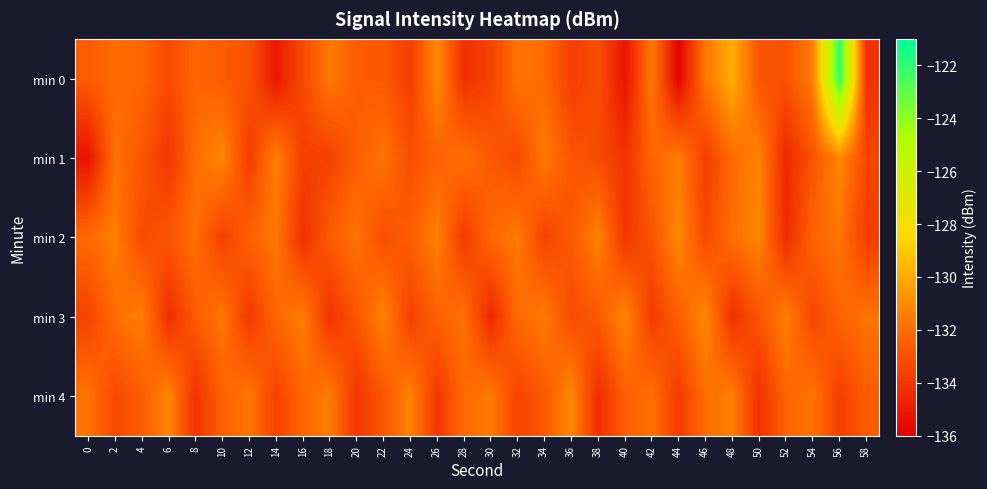

Which series changed the most between 32 and 40?

min 0